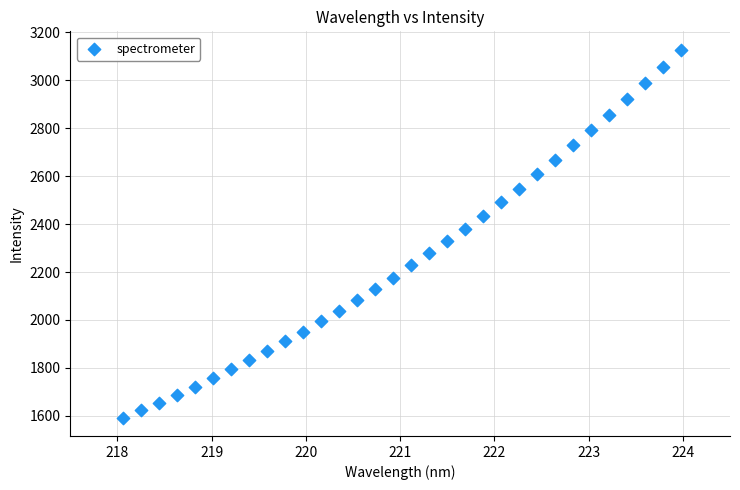

What is the range of Y values (max minus min)?

1535.5